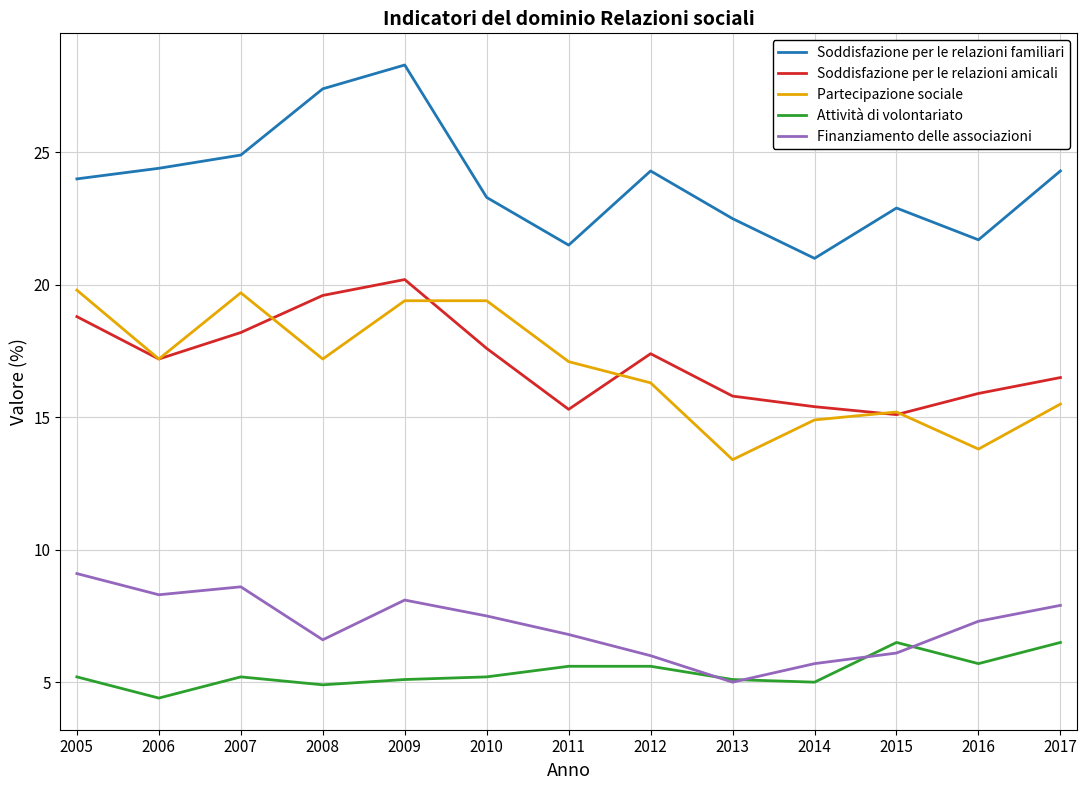

At which label does Attività di volontariato first exceed 5?

2005